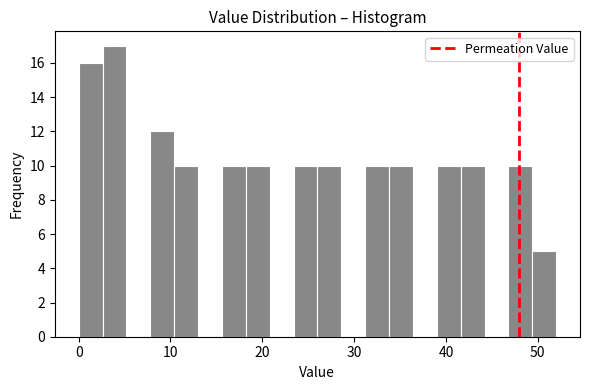

Around what value on the x-axis is the tallest bar? Give the approximate position of its centre, as read against the axis.

4